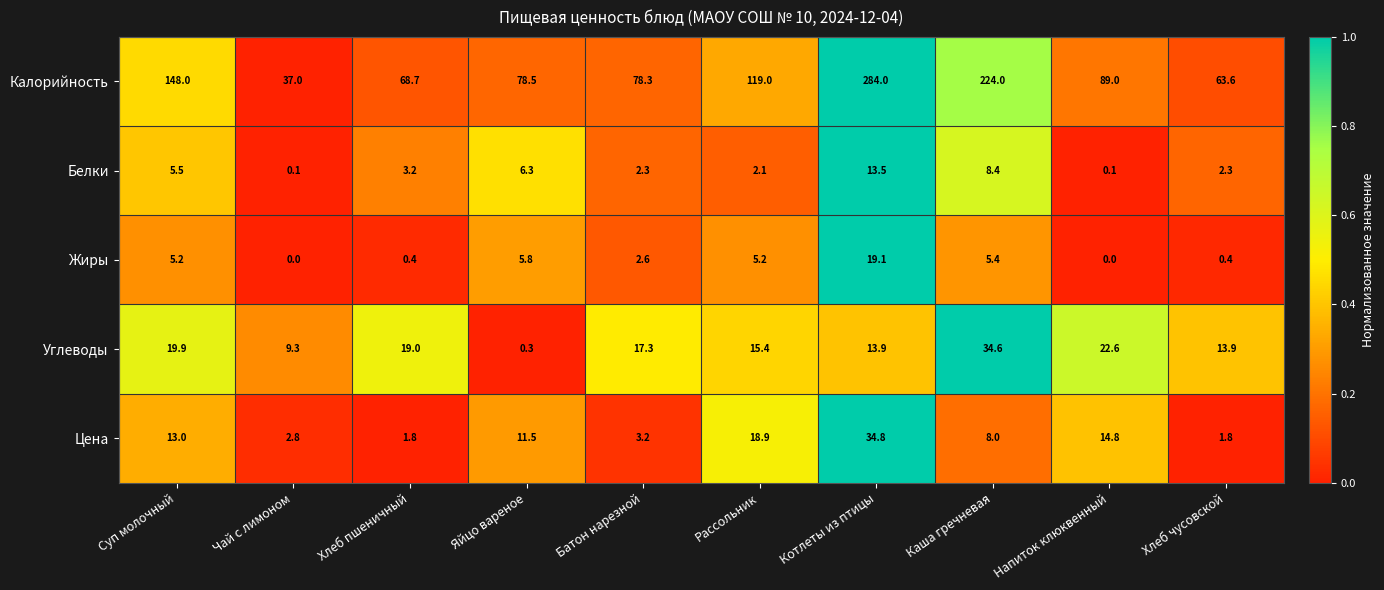

At which category is the sum across all series the highest?

Котлеты из птицы